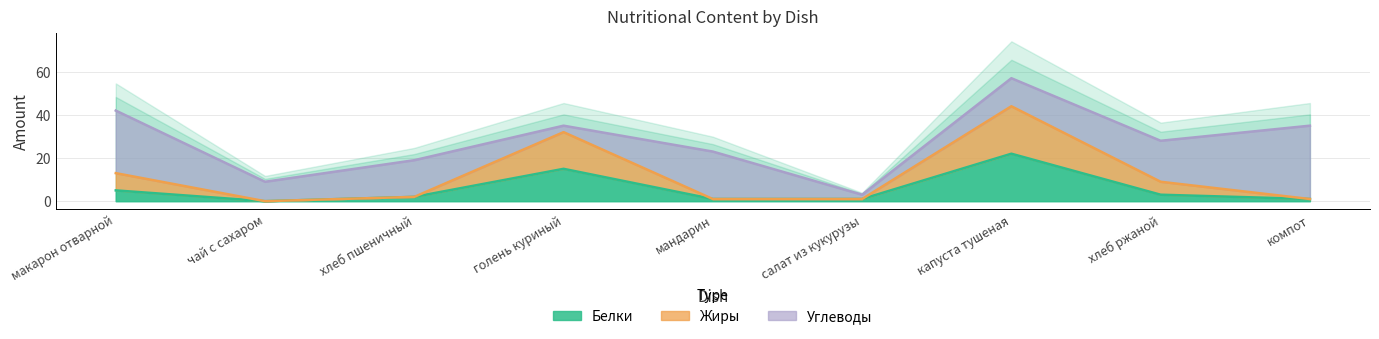

At how many categories does at least one series exceed 34?

1